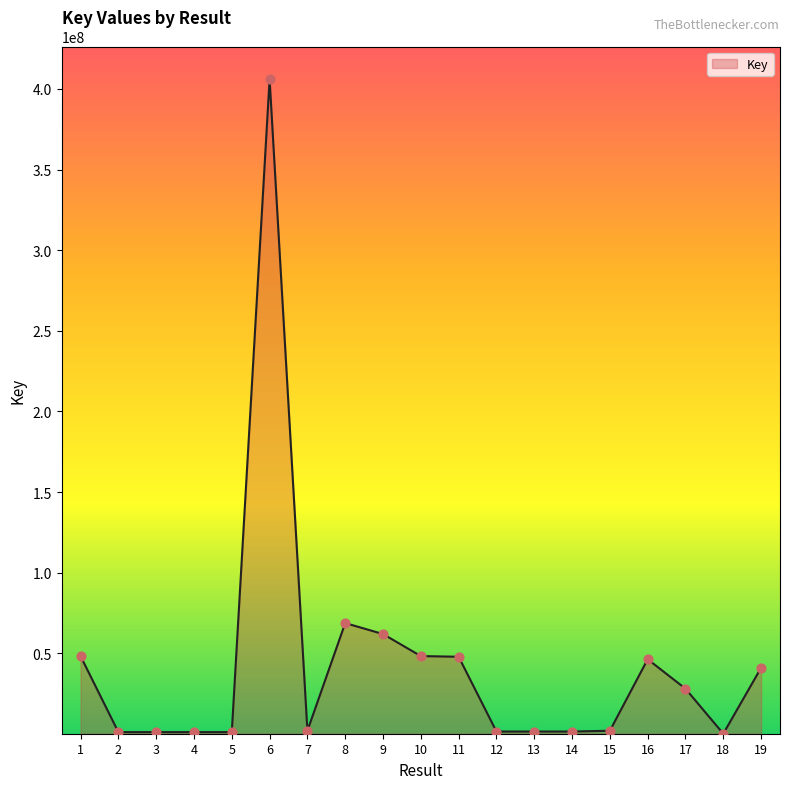

What is the change in value from 5 to 14?

+367874